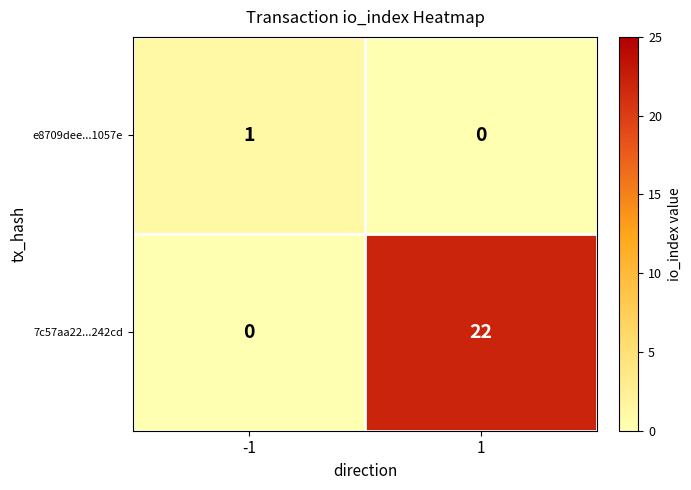

Rank the series by their average value, from lowest to highest.

e8709dee...1057e, 7c57aa22...242cd